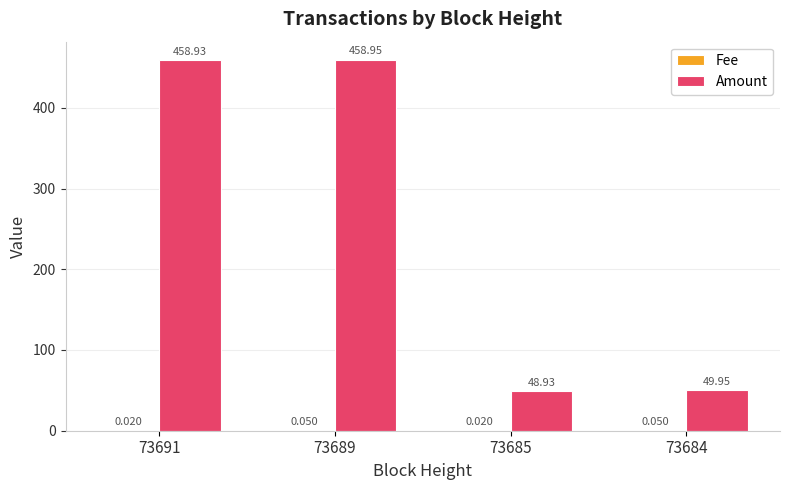

Which series has the largest total across all categories?

Amount